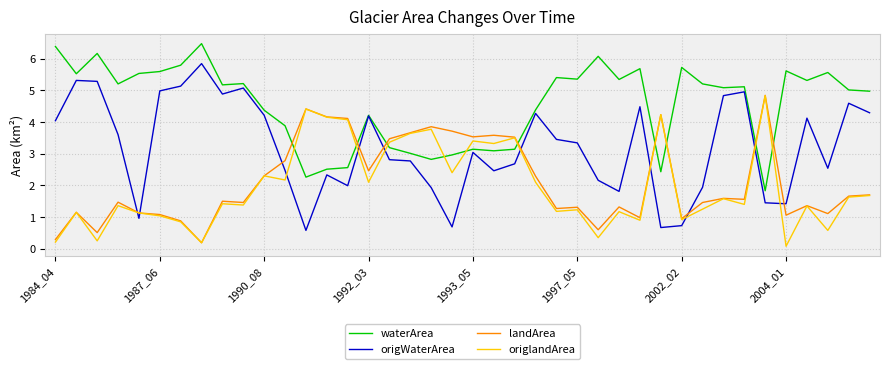

Which series has the largest total across all categories?

waterArea